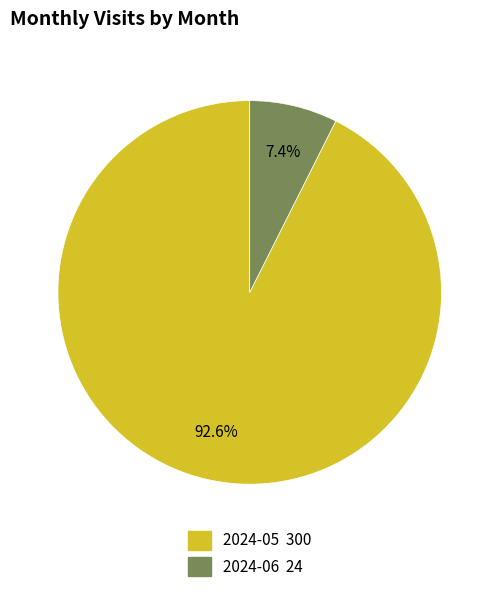

To the nearest percent, what is the average slice percentage?

50%